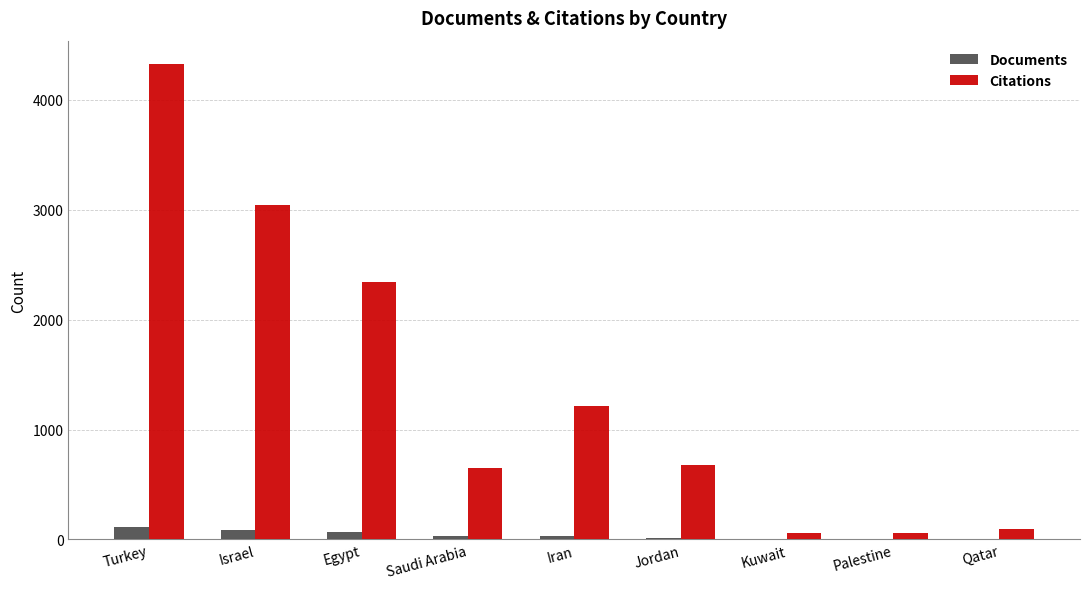

What is the highest value of the Documents series?

110